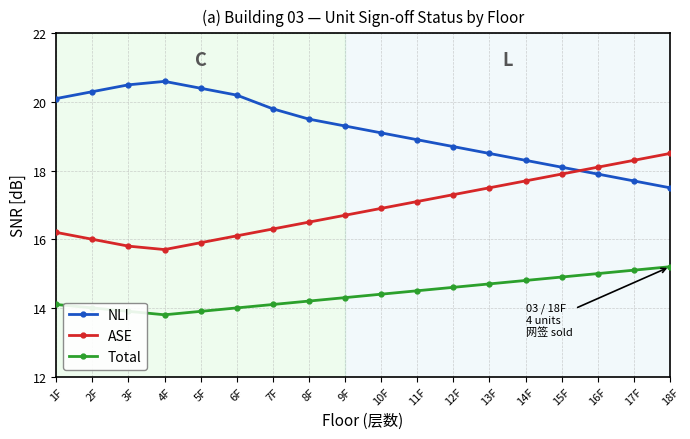

What is the value of the NLI point at the 4th from the left?

20.6